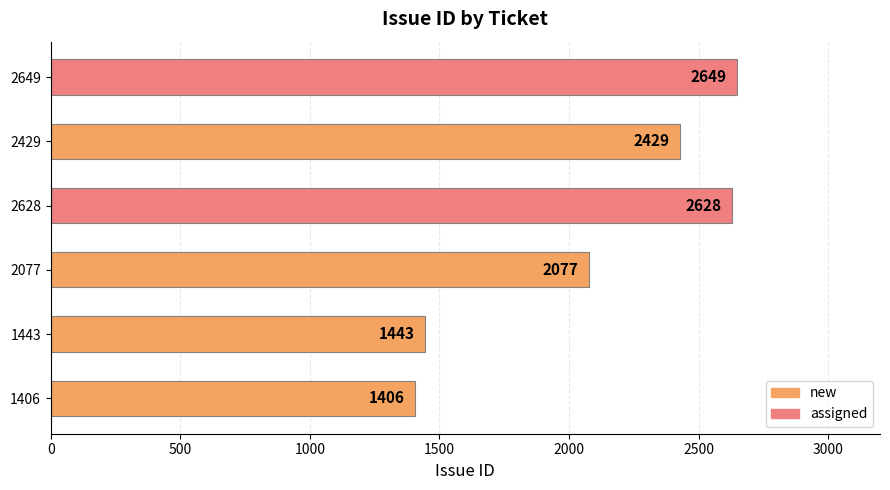

List the labels in order of value, largest first.

2649, 2628, 2429, 2077, 1443, 1406